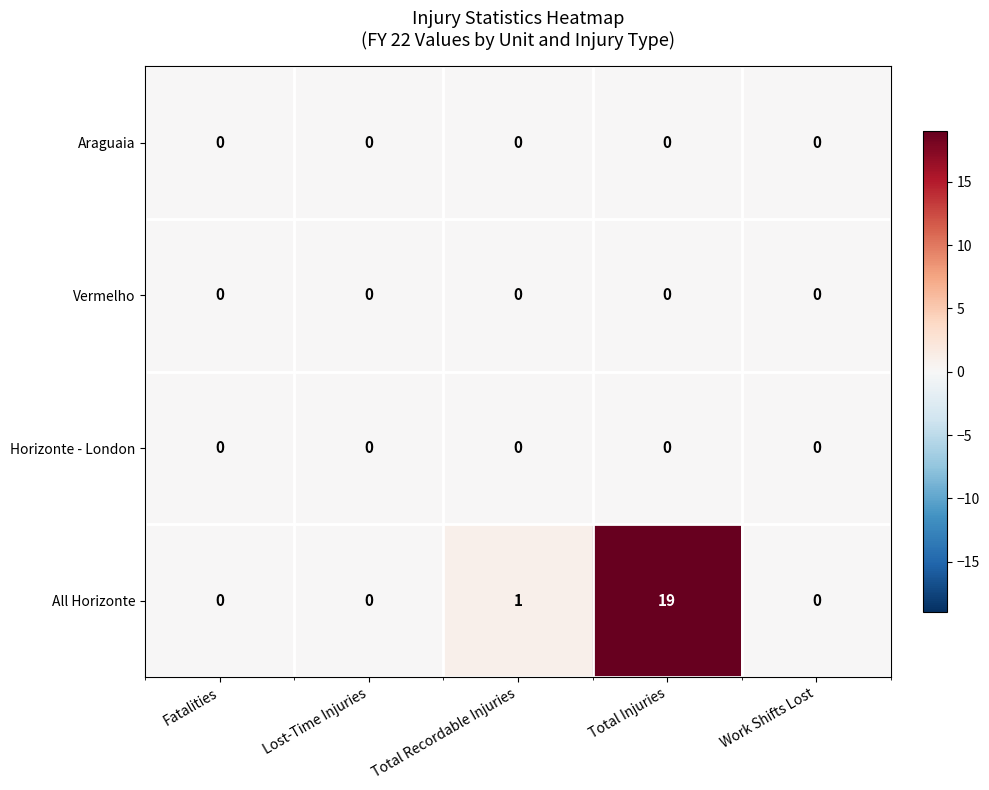

Which series has the largest range (max minus min)?

All Horizonte